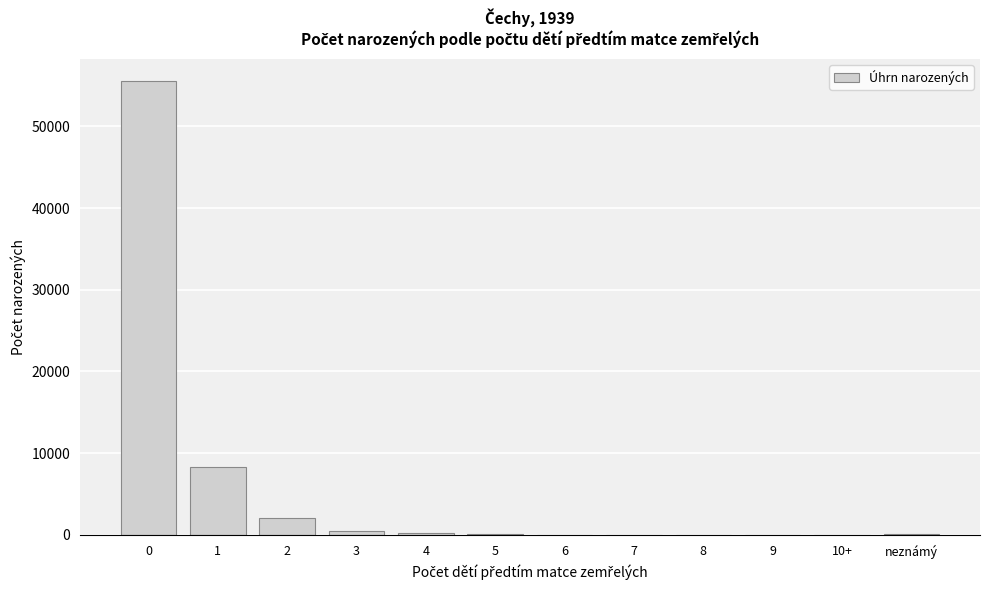

What is the greatest value displayed?

55503